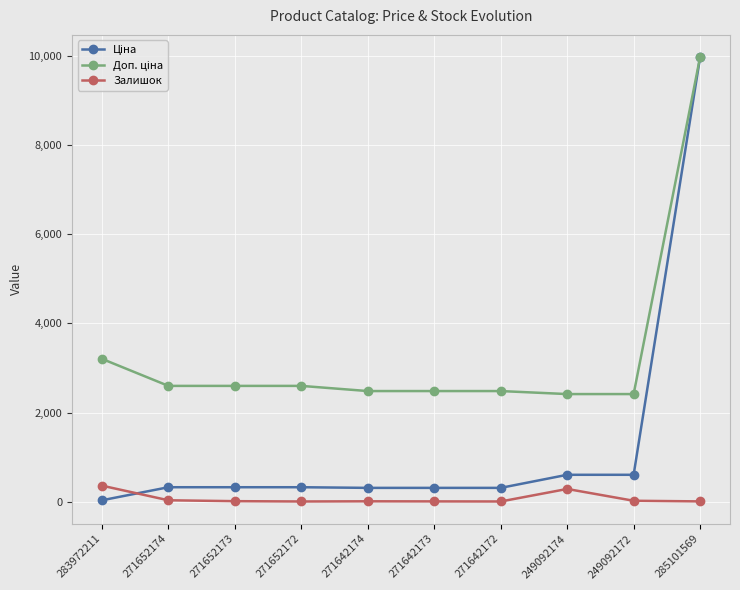

What is the label of the 4th point from the right?

271642172